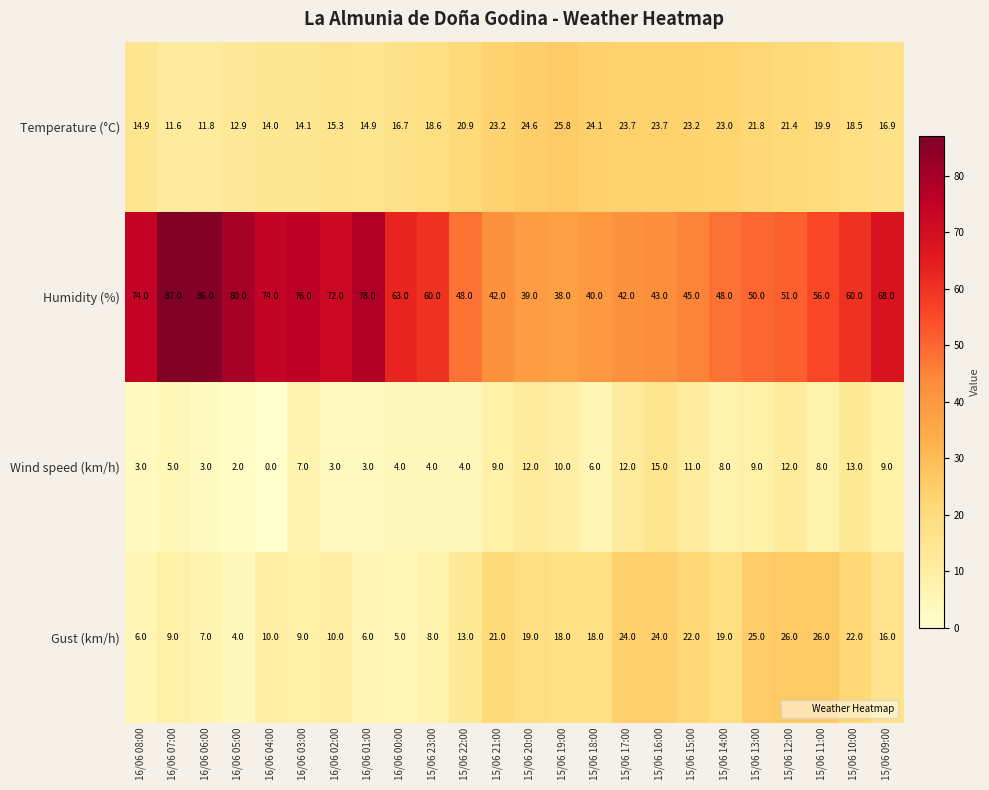

At which category is the sum across all series the highest?

15/06 10:00